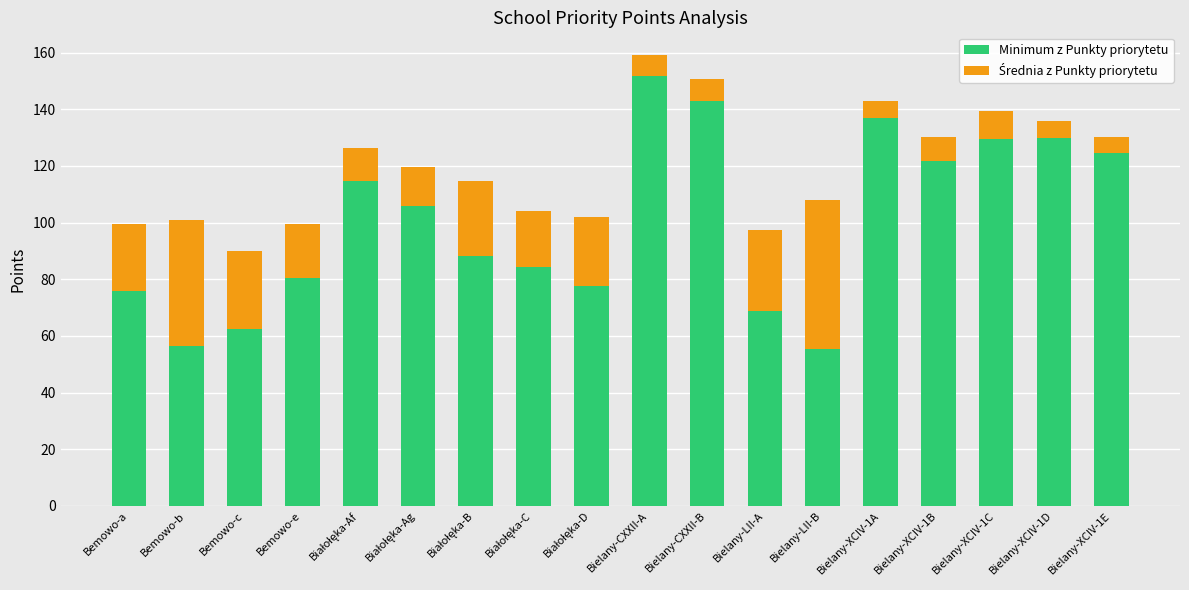

What is the average value of the Minimum z Punkty priorytetu series?

100.4